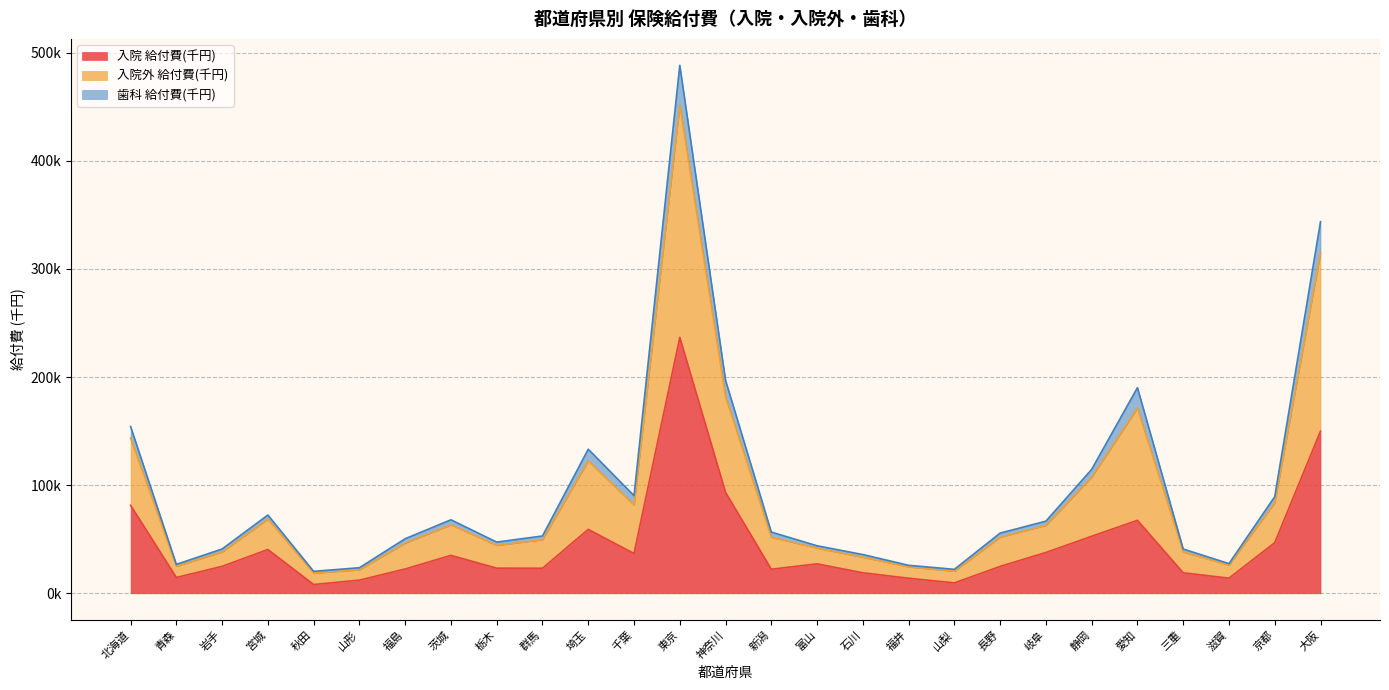

What are all the series names shown in the legend?

入院 給付費(千円), 入院外 給付費(千円), 歯科 給付費(千円)